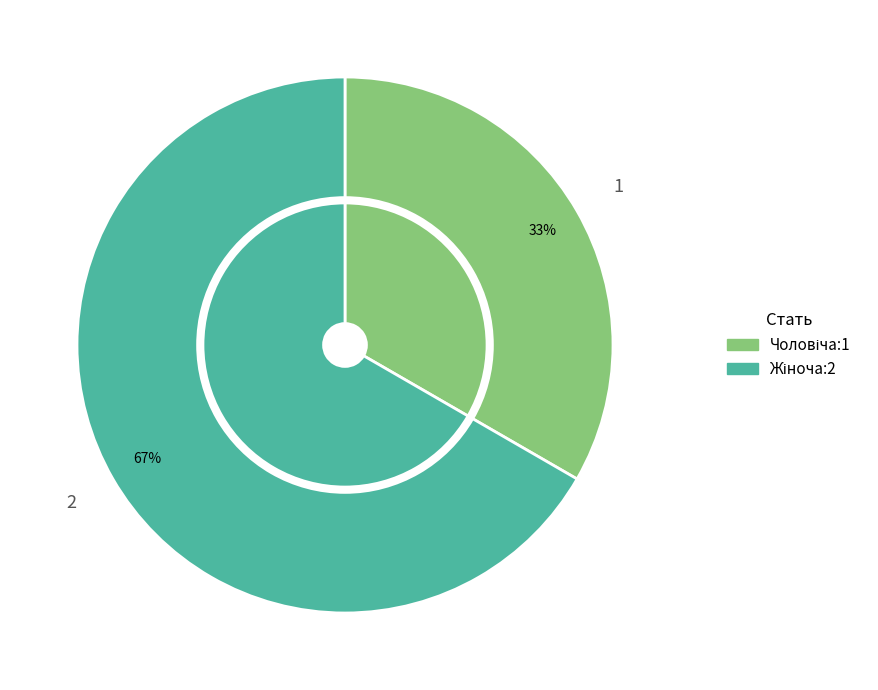

Approximately how many times larger is the value at Чоловіча compared to Жіноча?

0.5